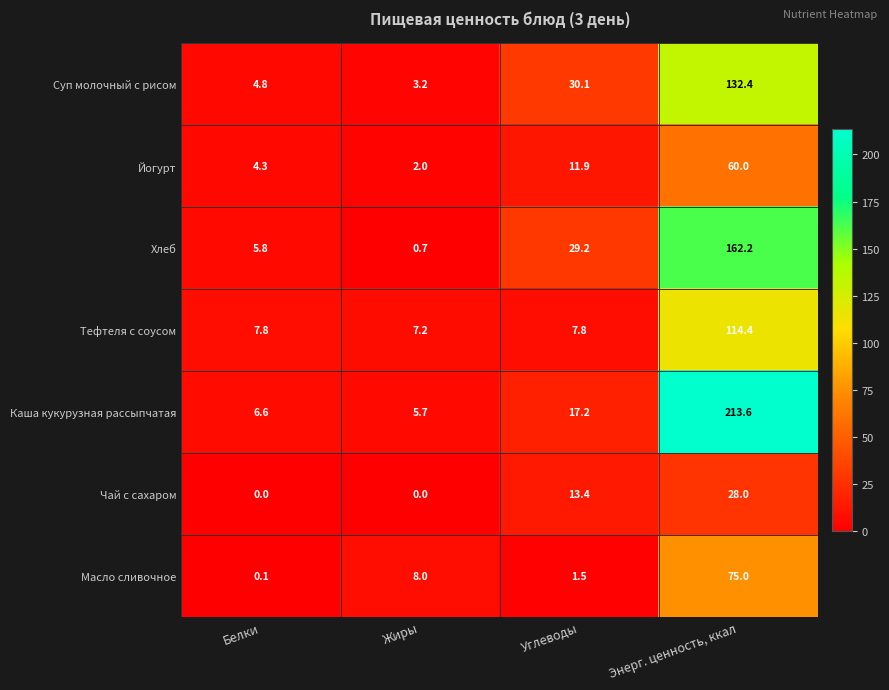

Is it true that Йогурт equals 3.0 at Жиры?

False